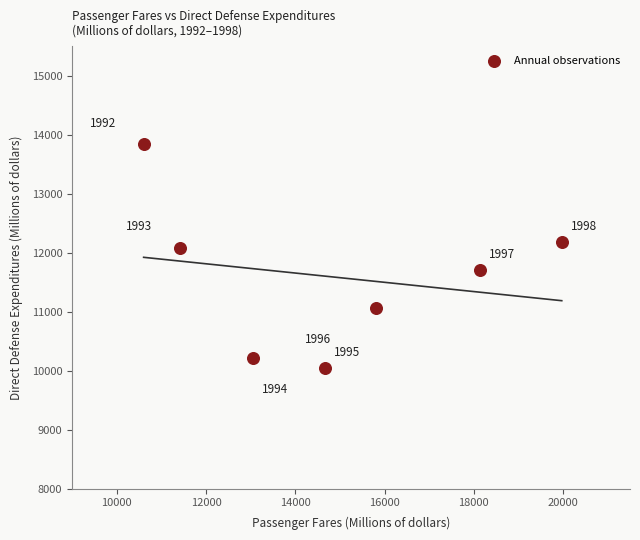

What Y value in the scatter plot is closest to 11939?

12087